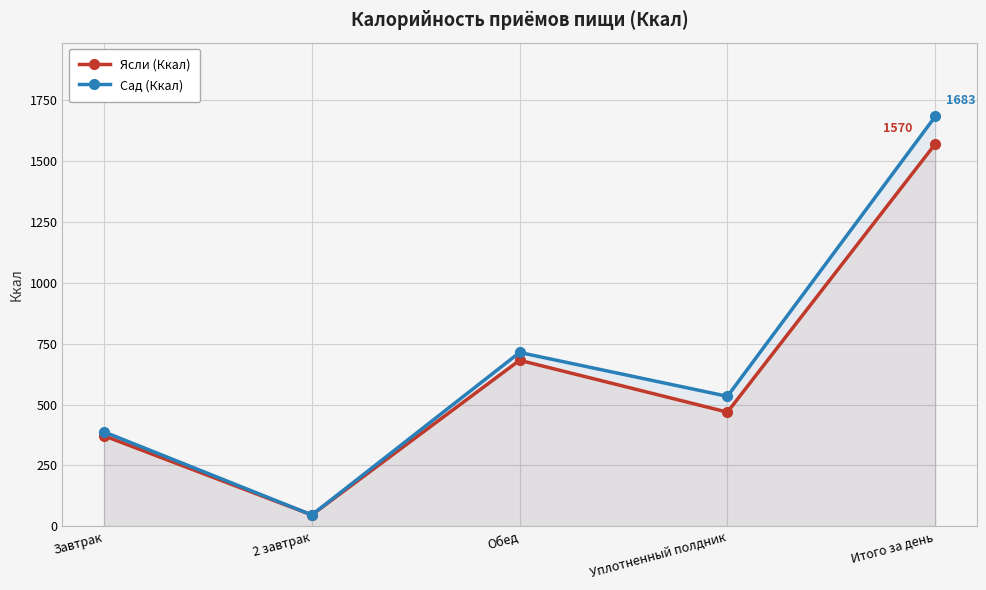

Reading left to right, what are all the values shown in this chart?

Ясли (Ккал): 372	47	682	469	1570
Сад (Ккал): 388	47	714	534	1683